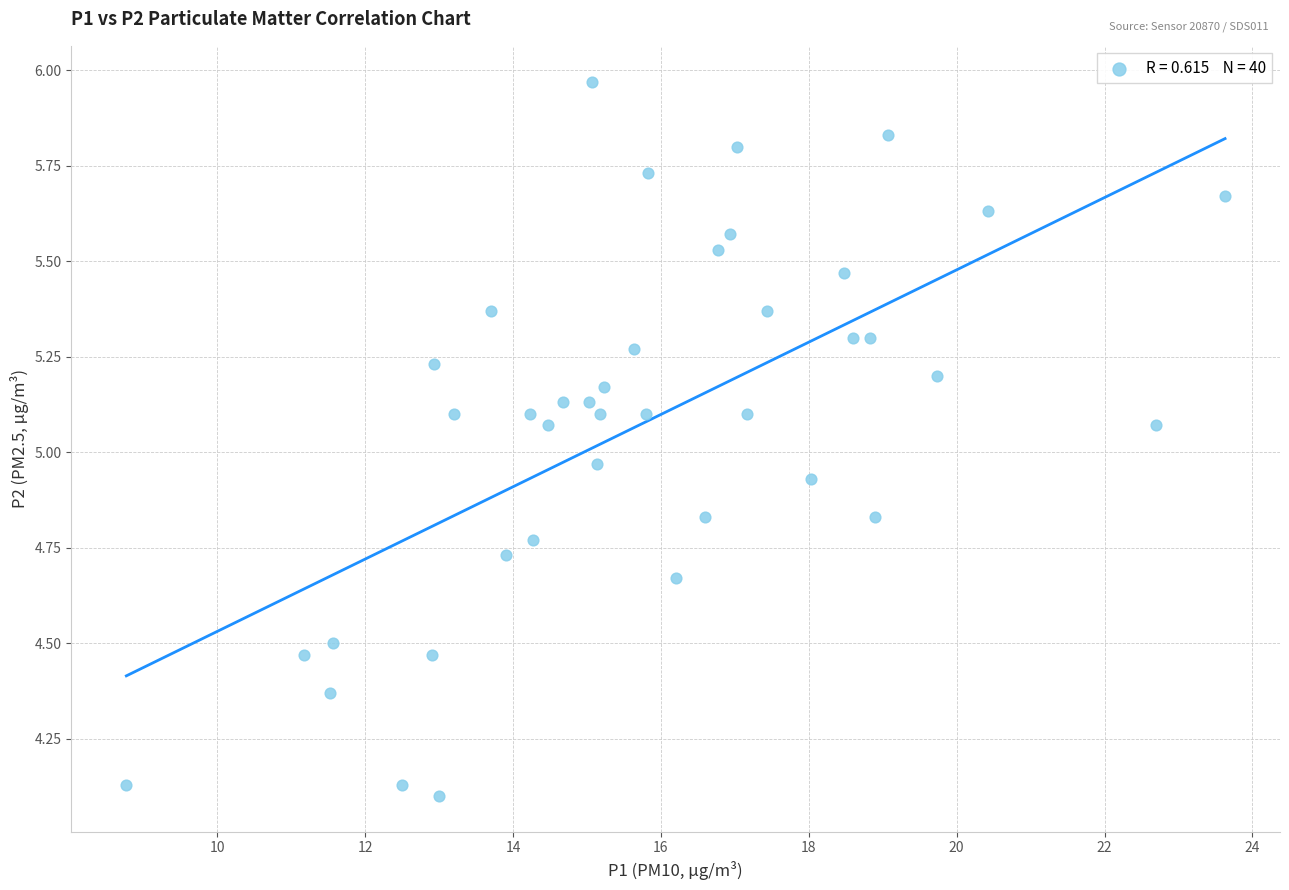

What is the range of X values (max minus min)?

14.9